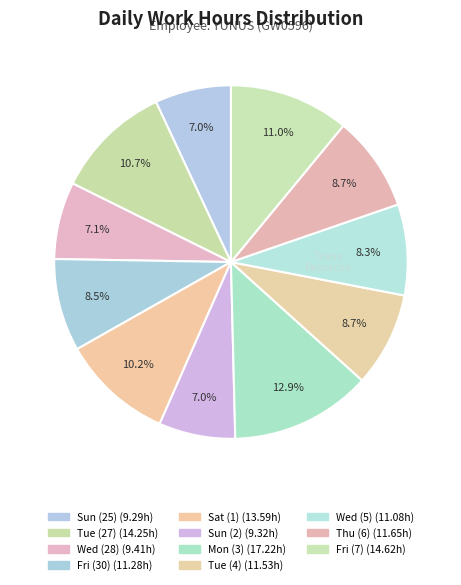

Which slice is the largest?

Mon (3)